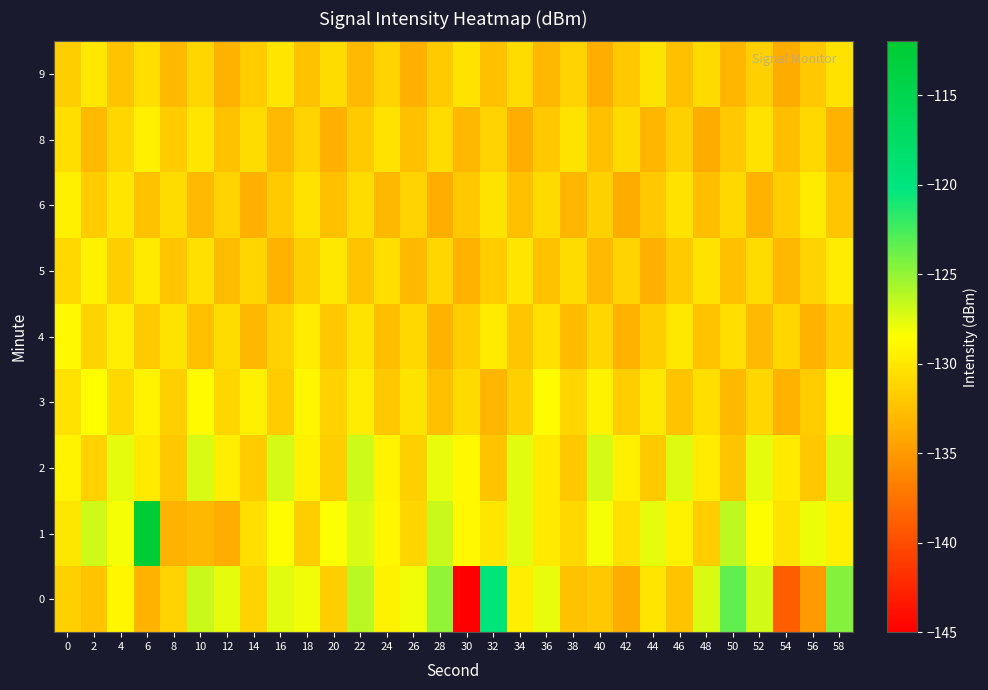

How many data points does each series have?

30